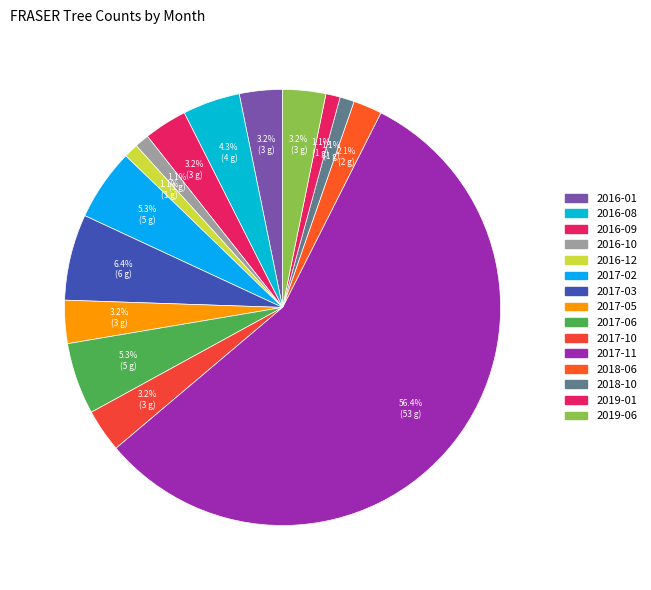

Count the number of slices in the pie.

15